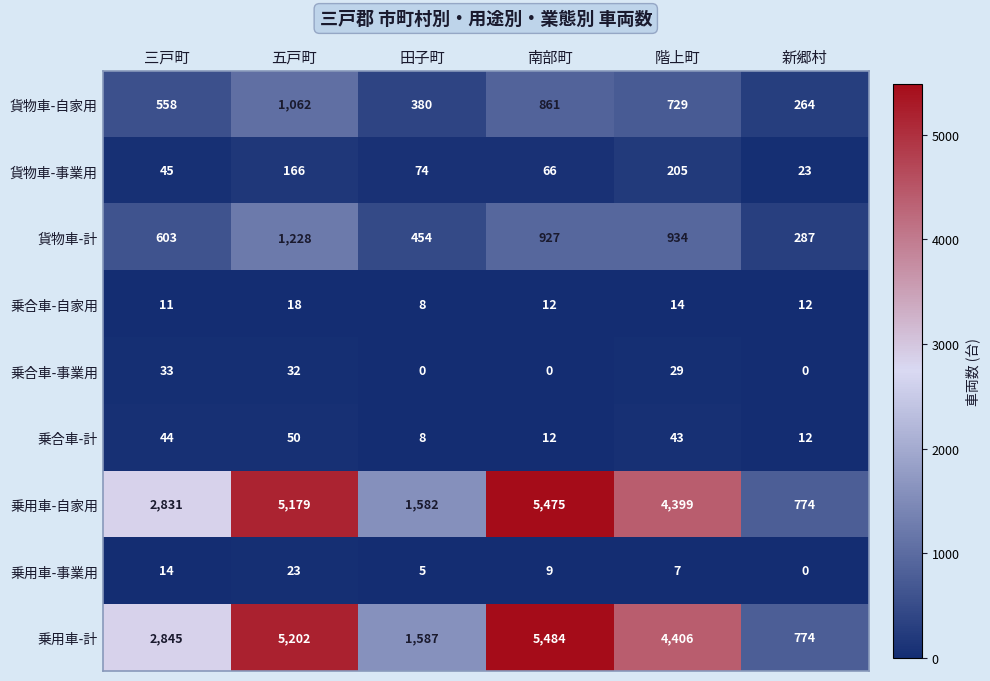

Which series has the widest spread of values?

乗用車-計